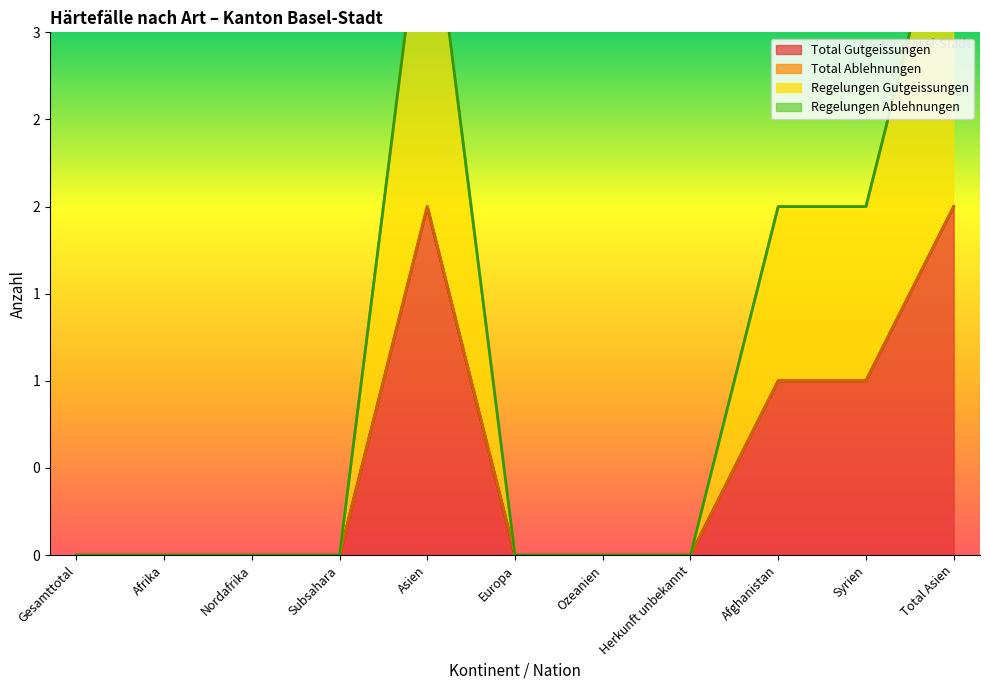

The Regelungen Gutgeissungen series shows 1 at Asien. True or false?

False